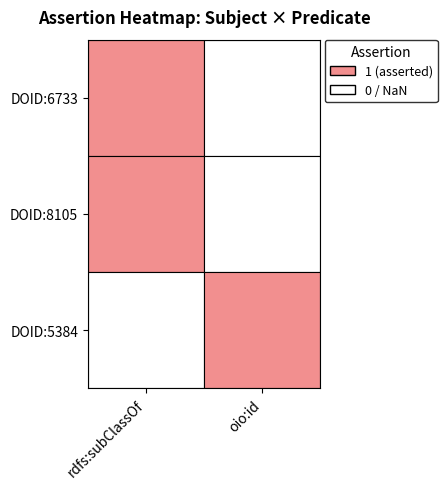

Read the DOID:6733 value at rdfs:subClassOf.

1